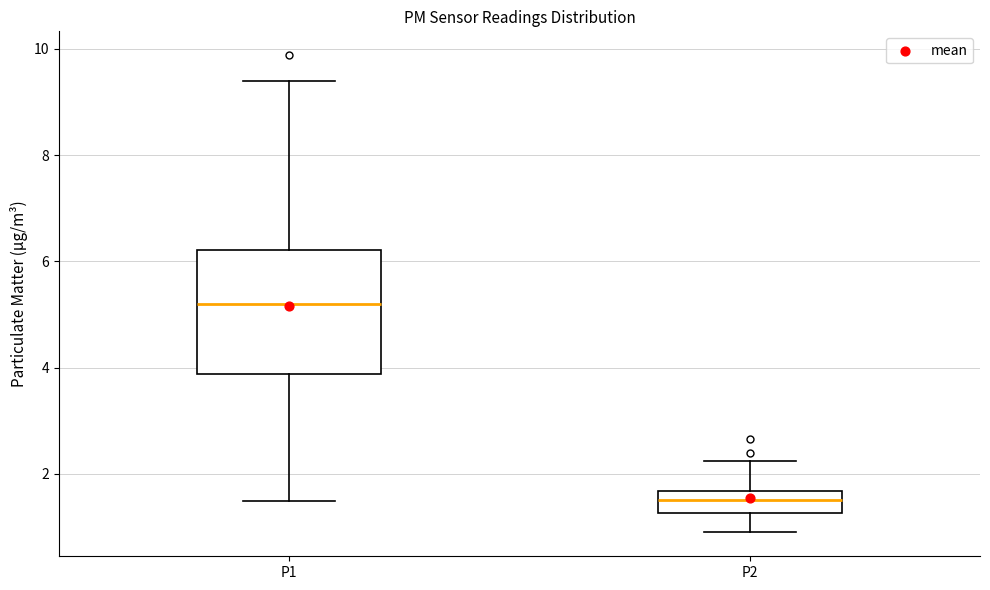

Which box's median line is the lowest?

P2